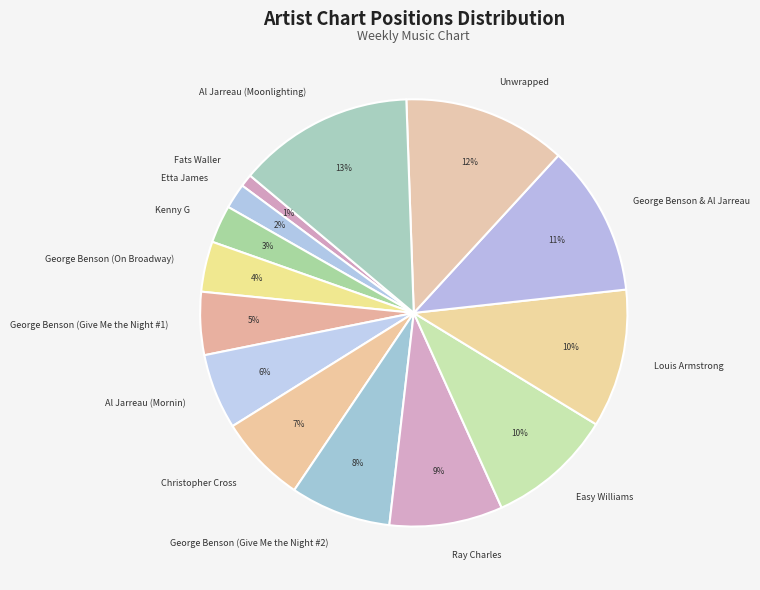

Between Louis Armstrong and Al Jarreau (Mornin), which is larger?

Louis Armstrong